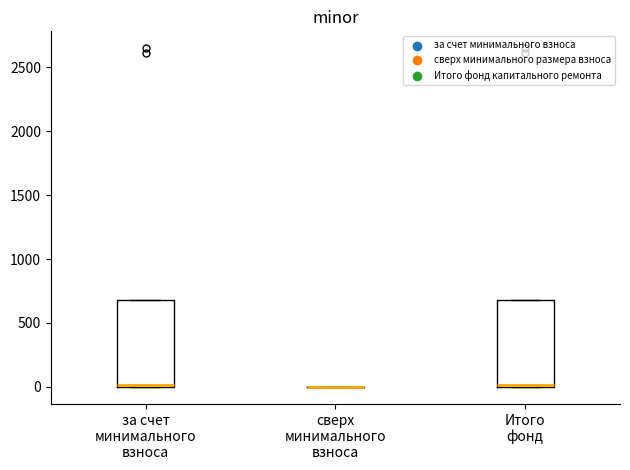

Where is the lower edge of the box for за счет минимального взноса on the y-axis? The values are not printed on the chart, so give them approximately, as read against the axis.

0